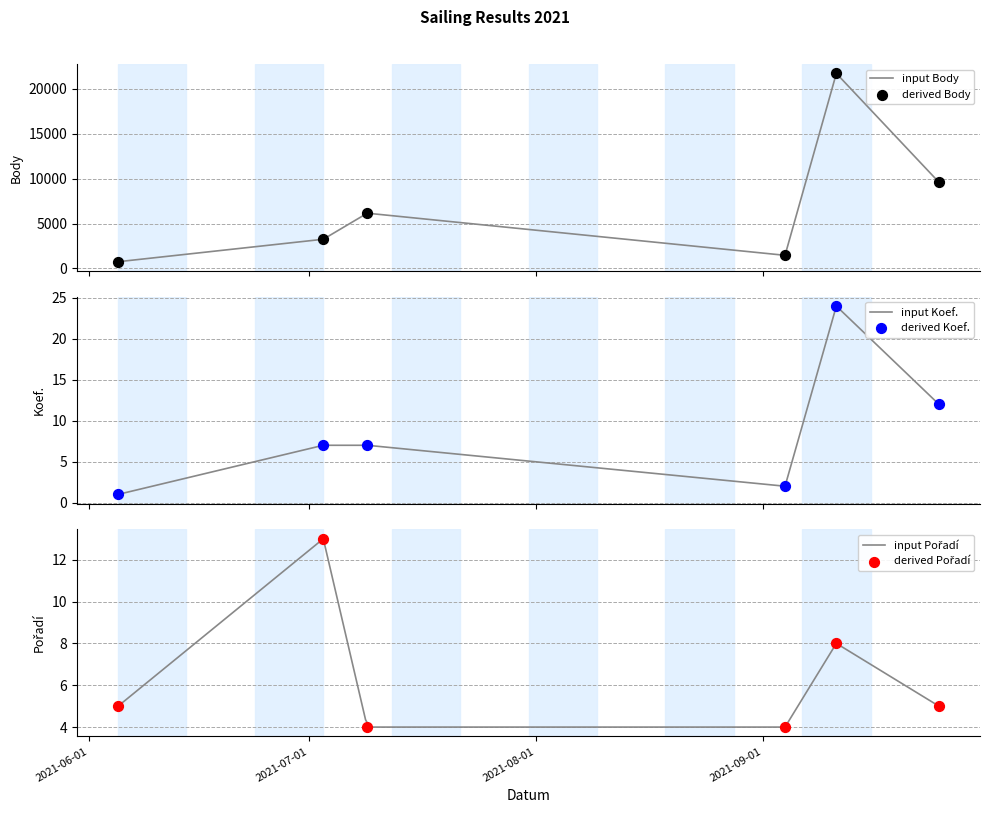

At how many categories does at least one series exceed 4016?

3